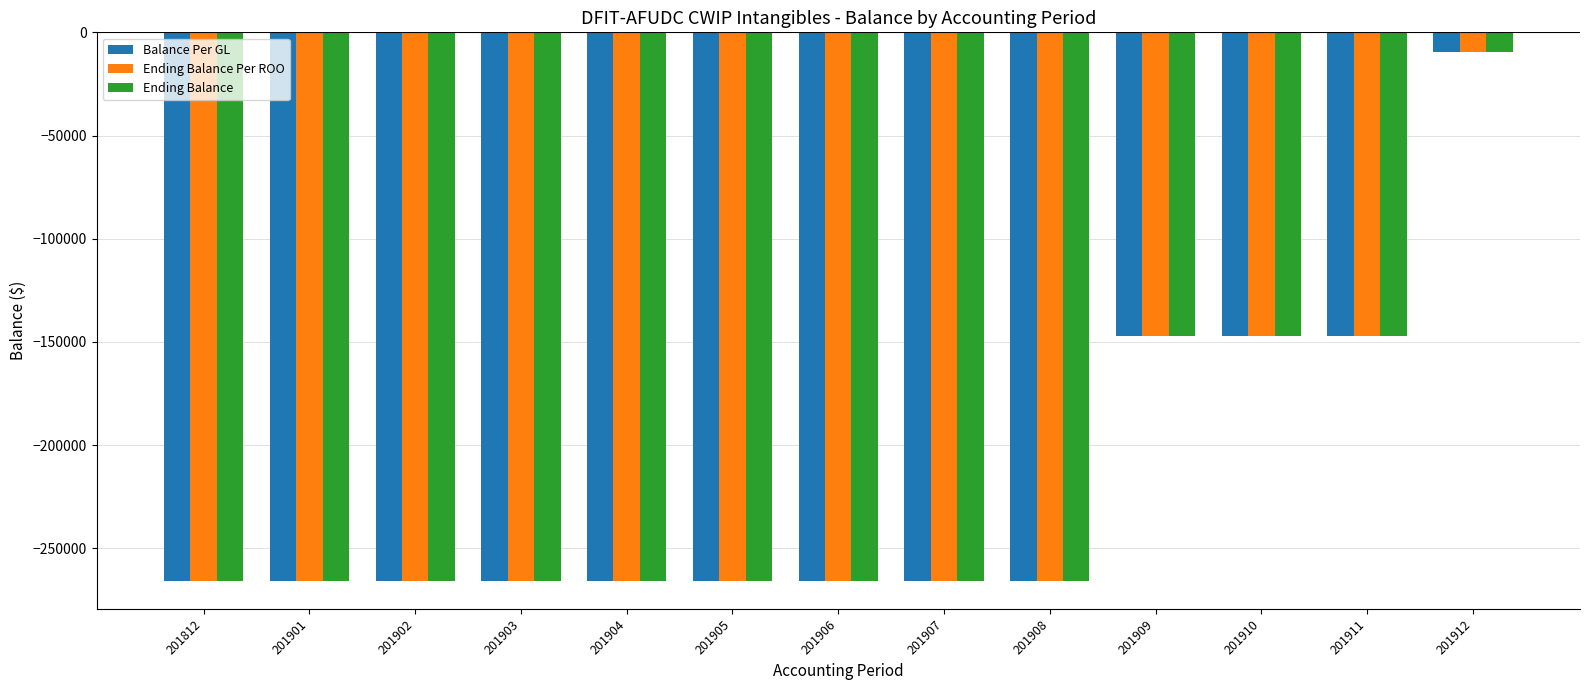

What is the value of the Ending Balance bar at the 2nd from the left?

-266005.7